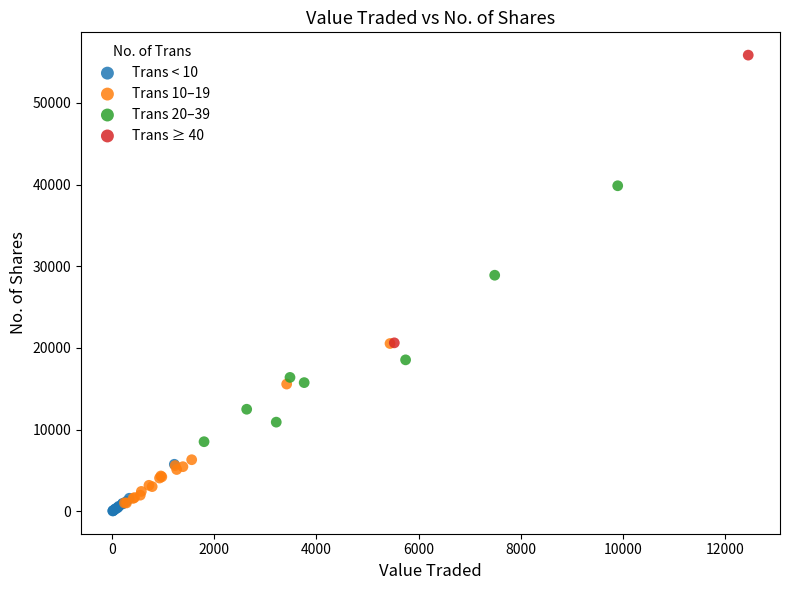

What are all the series names shown in the legend?

Trans < 10, Trans 10–19, Trans 20–39, Trans ≥ 40